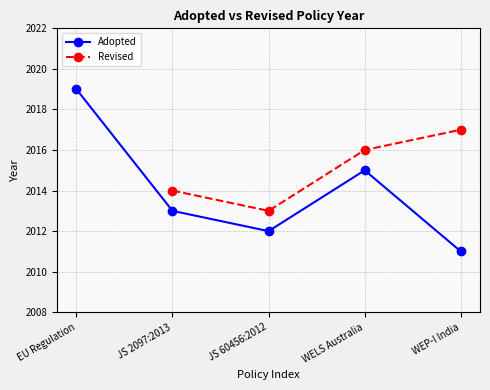

Rank the categories by value from lowest to highest.

WEP-I India, JS 60456:2012, JS 2097:2013, WELS Australia, EU Regulation